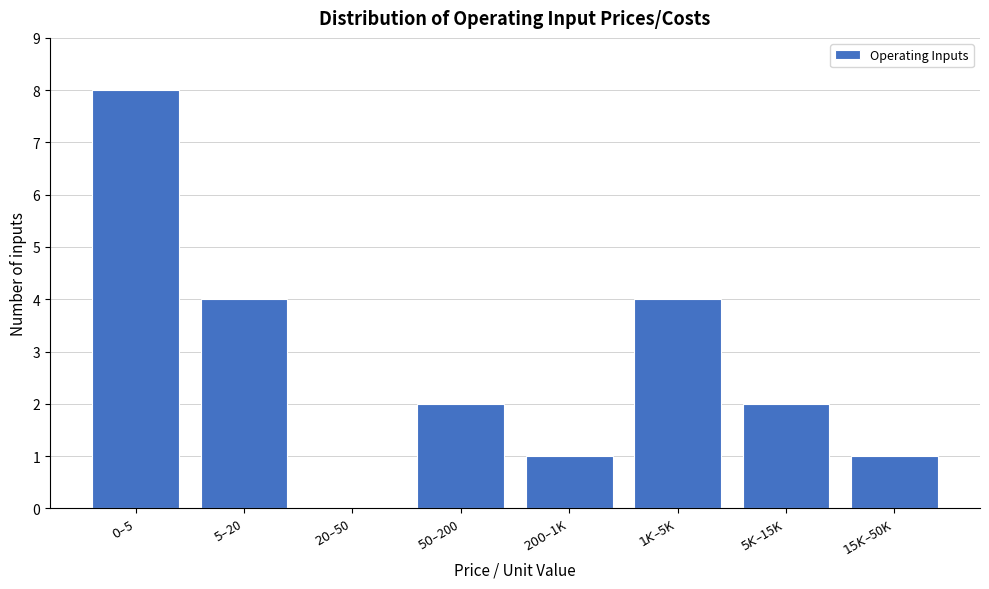

What is the maximum value shown in the chart?

8